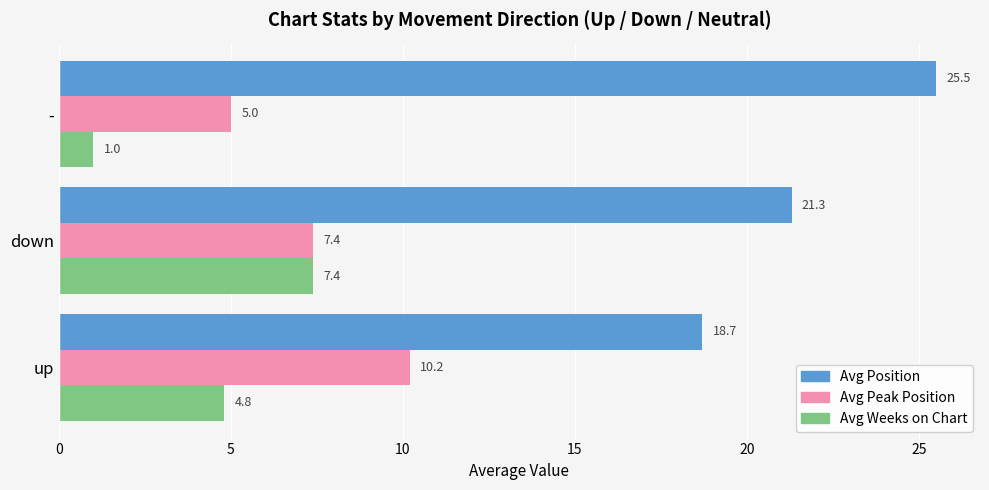

What is the difference between the Avg Weeks on Chart values at - and down?

6.4